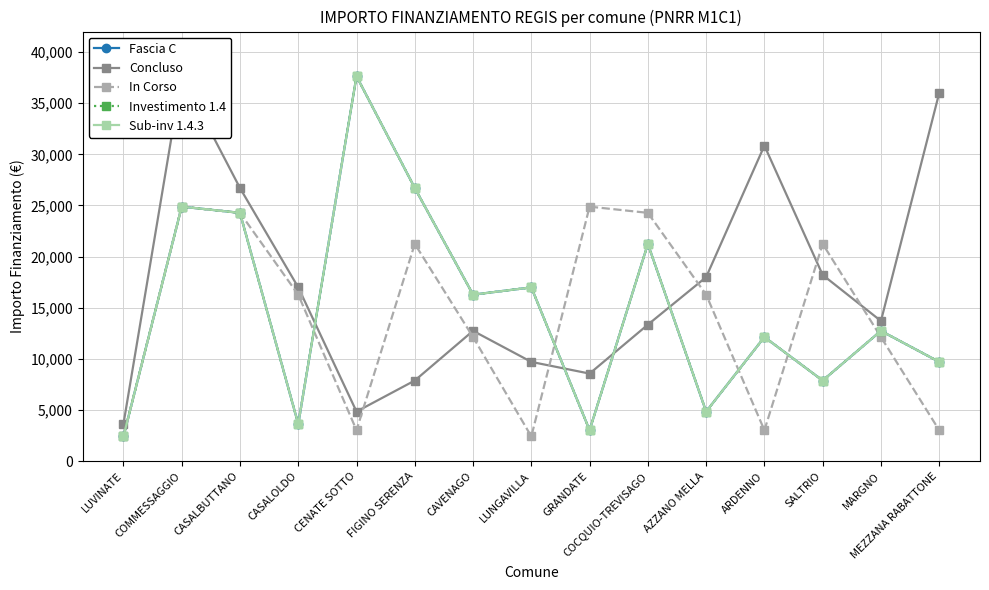

What position from the right is CAVENAGO?

9